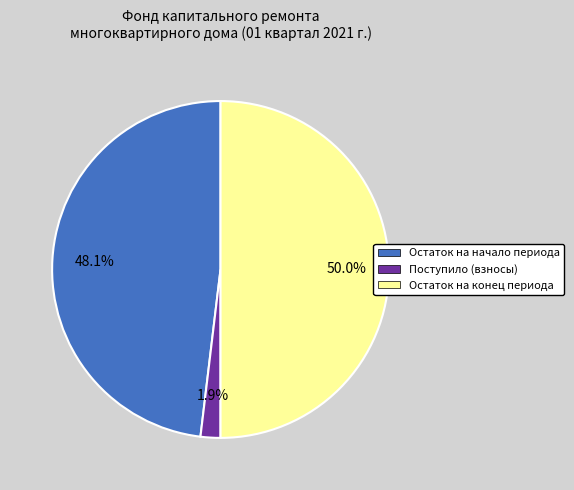

How many slices are in this pie chart?

3